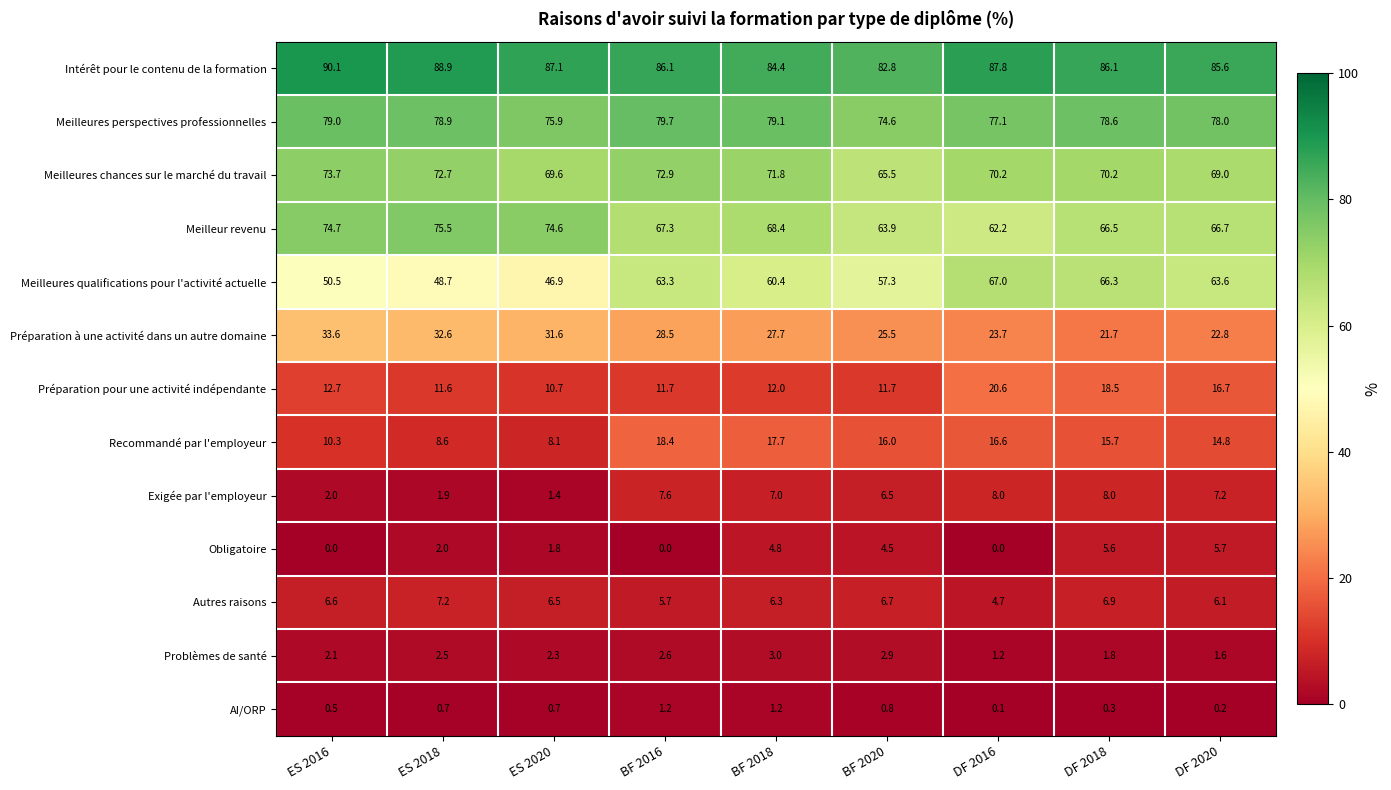

At BF 2016, list the series in order from smallest to largest.

Obligatoire, AI/ORP, Problèmes de santé, Autres raisons, Exigée par l'employeur, Préparation pour une activité indépendante, Recommandé par l'employeur, Préparation à une activité dans un autre domaine, Meilleures qualifications pour l'activité actuelle, Meilleur revenu, Meilleures chances sur le marché du travail, Meilleures perspectives professionnelles, Intérêt pour le contenu de la formation